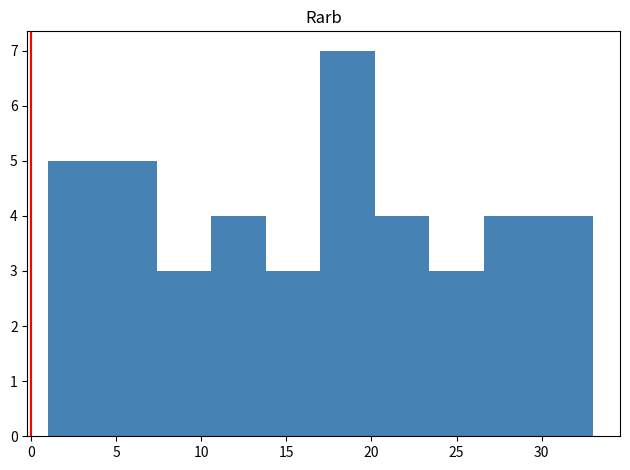

Over which range of the x-axis is the bar tallest?

17.0 to 20.2